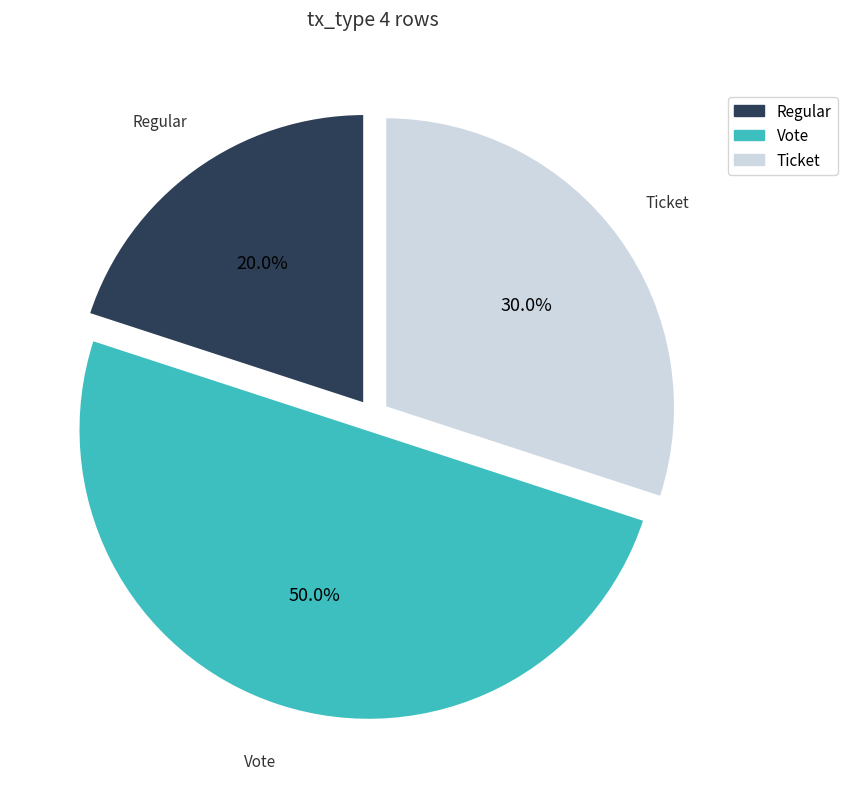

What percentage is NOT represented by Regular?

80.0%